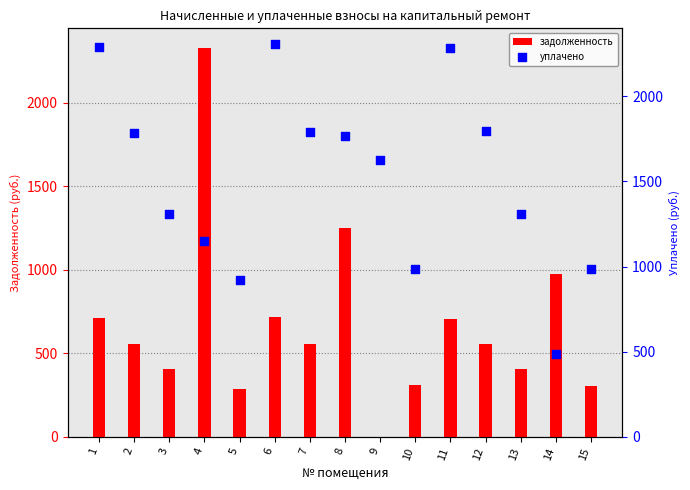

At which category is the sum across all series the highest?

4